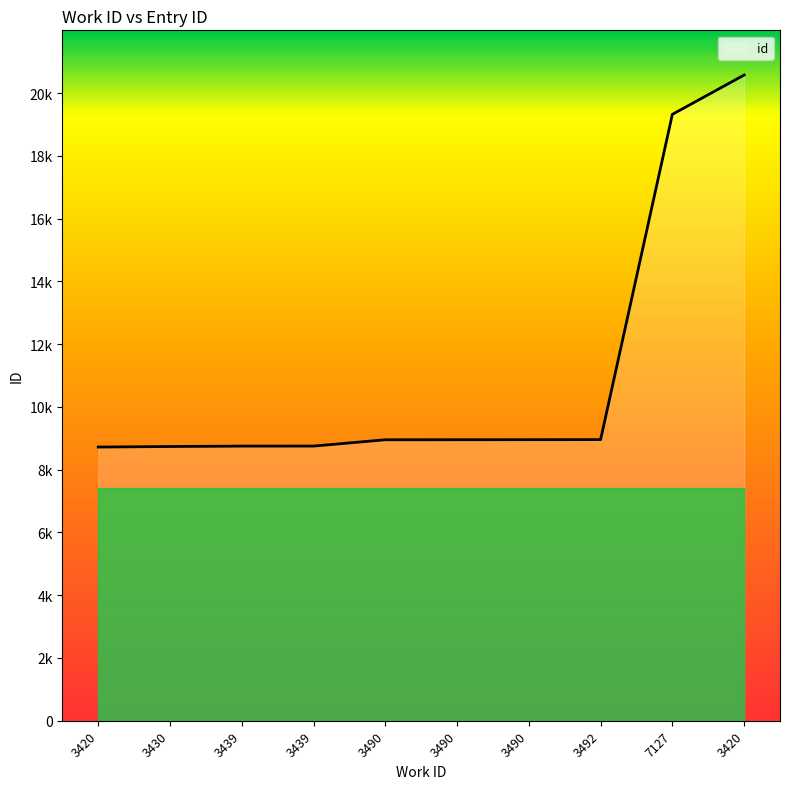

Which category has the lowest value across all series?

3420